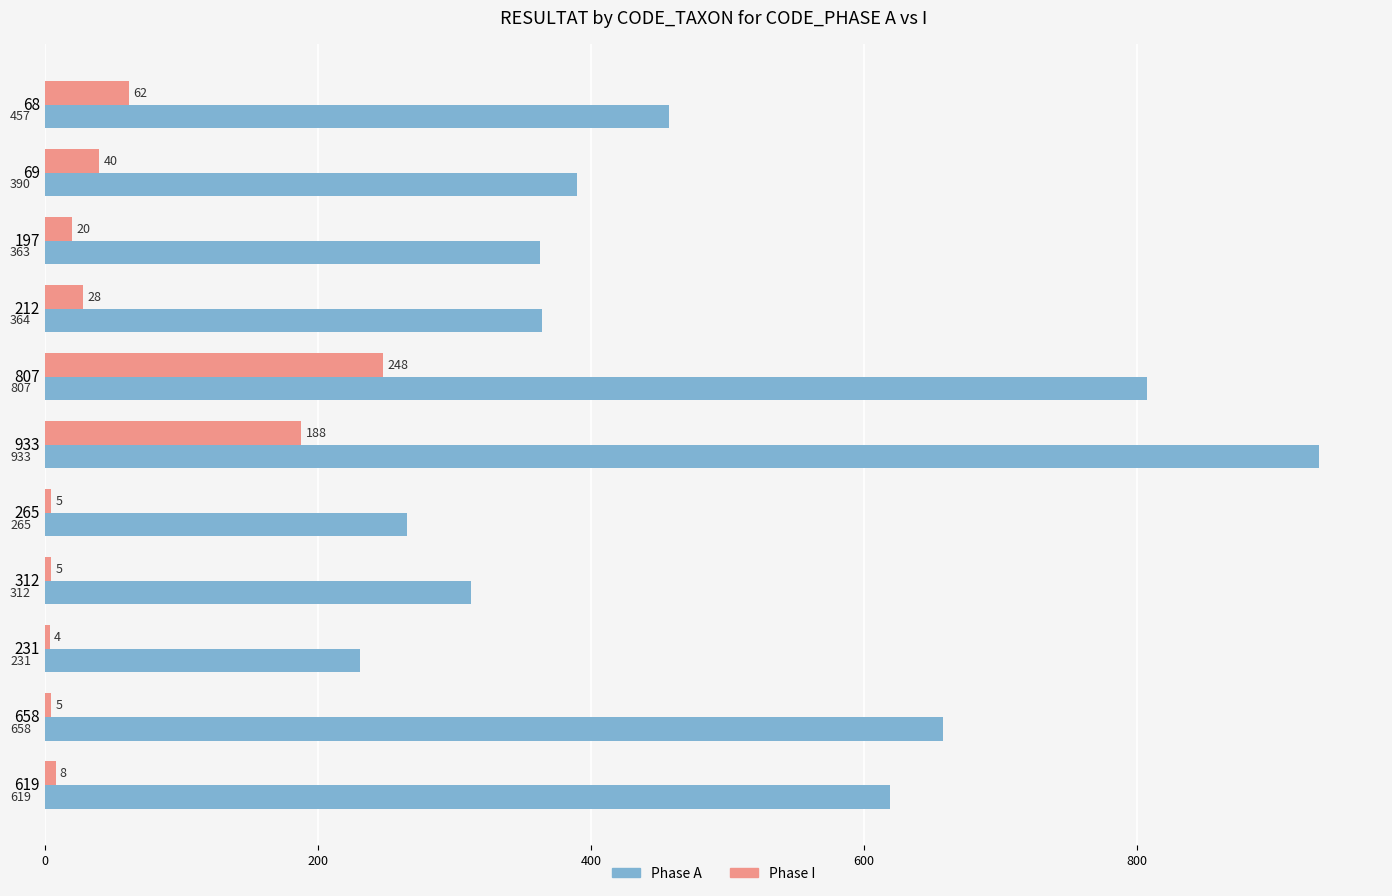

The Phase I series shows 248 at 933. True or false?

False